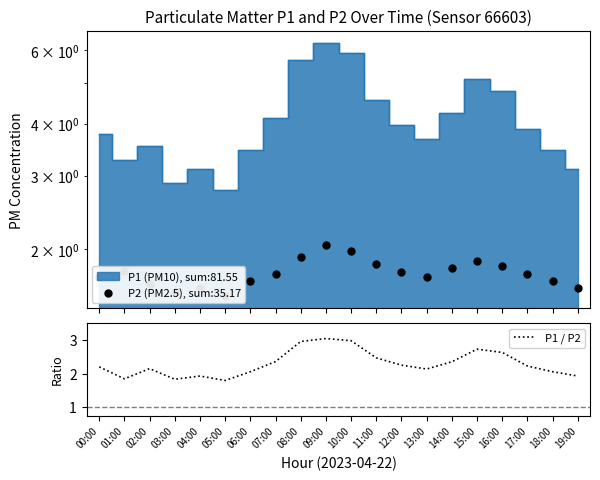

What is the change in value from 02:00 to 10:00?

+0.8